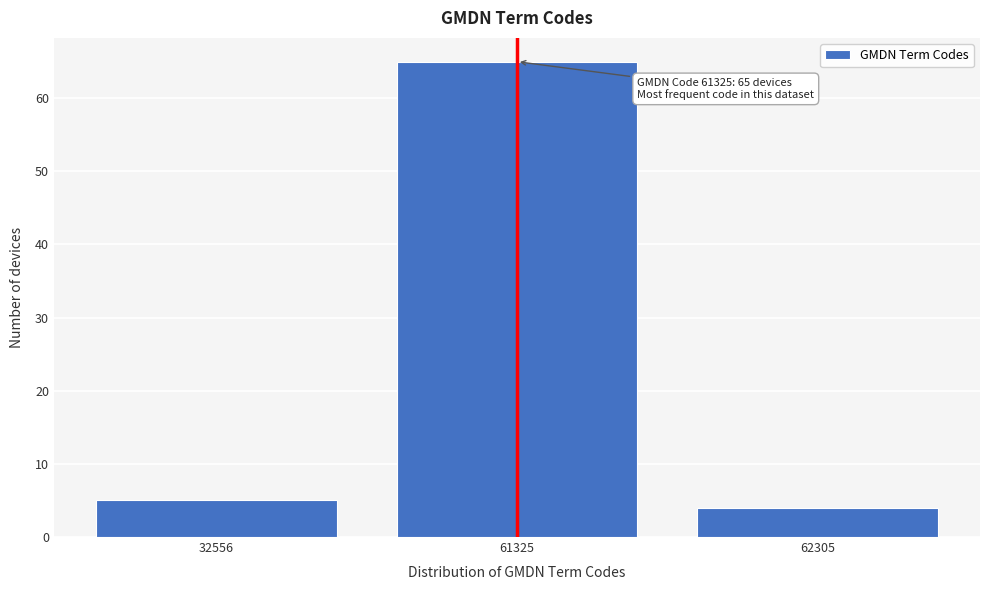

Reading left to right, extract all data points from this chart.

5	65	4